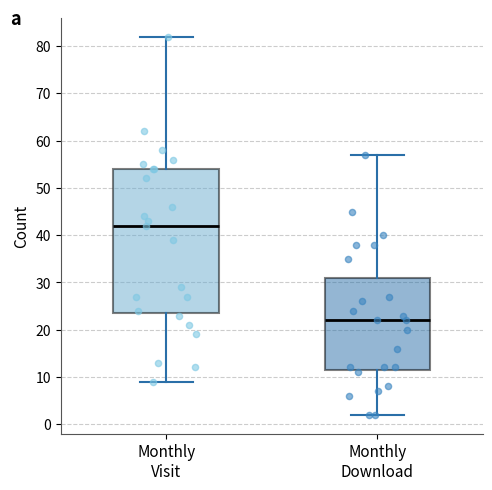

Which box has the highest median line?

Monthly Visit